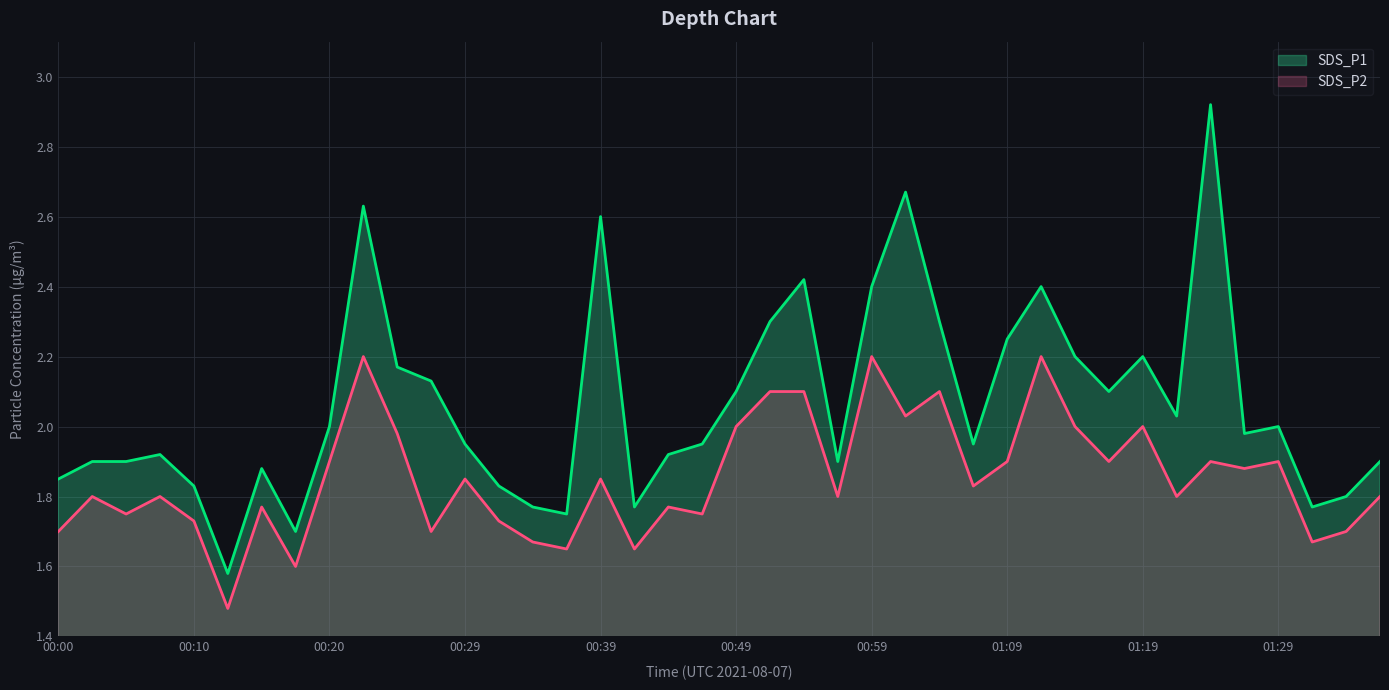

What is the approximate value of SDS_P2 at 00:12?

1.5